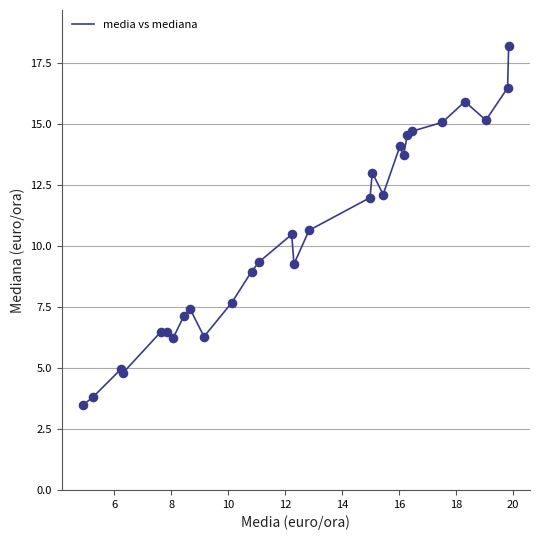

What is the minimum value shown in the chart?

3.5